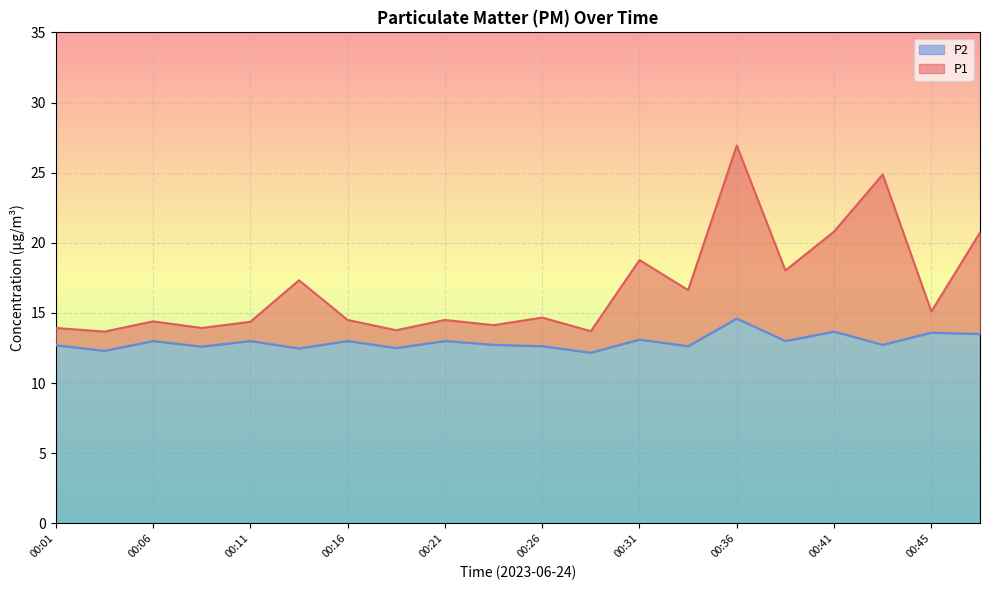

Is the value of P2 at 00:03 greater than the value of P1 at 00:21?

No